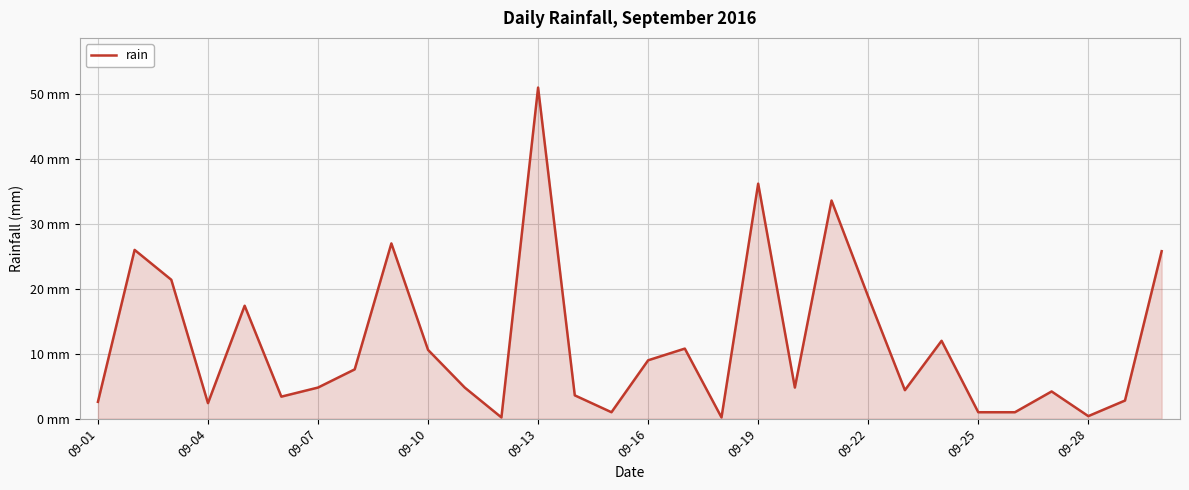

Where is the first local minimum?

09-04